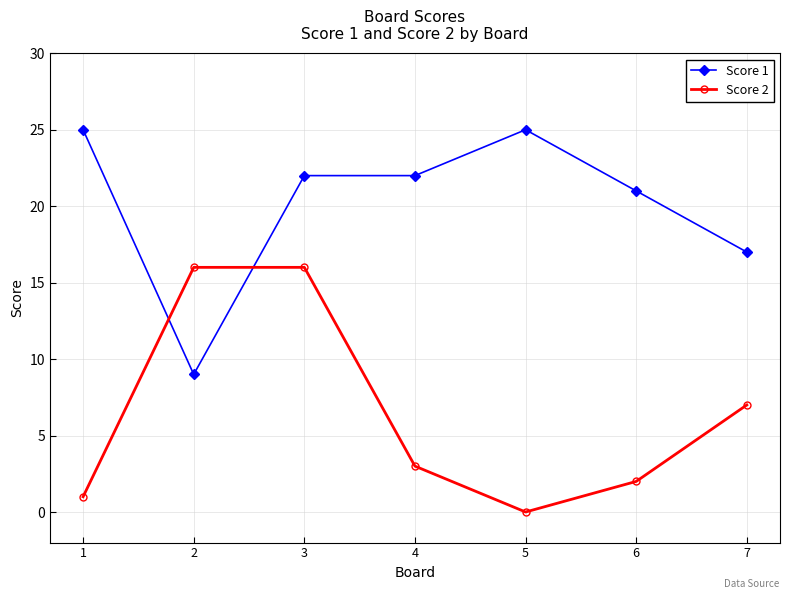

The value of Score 1 at 7 is 11. True or false?

False